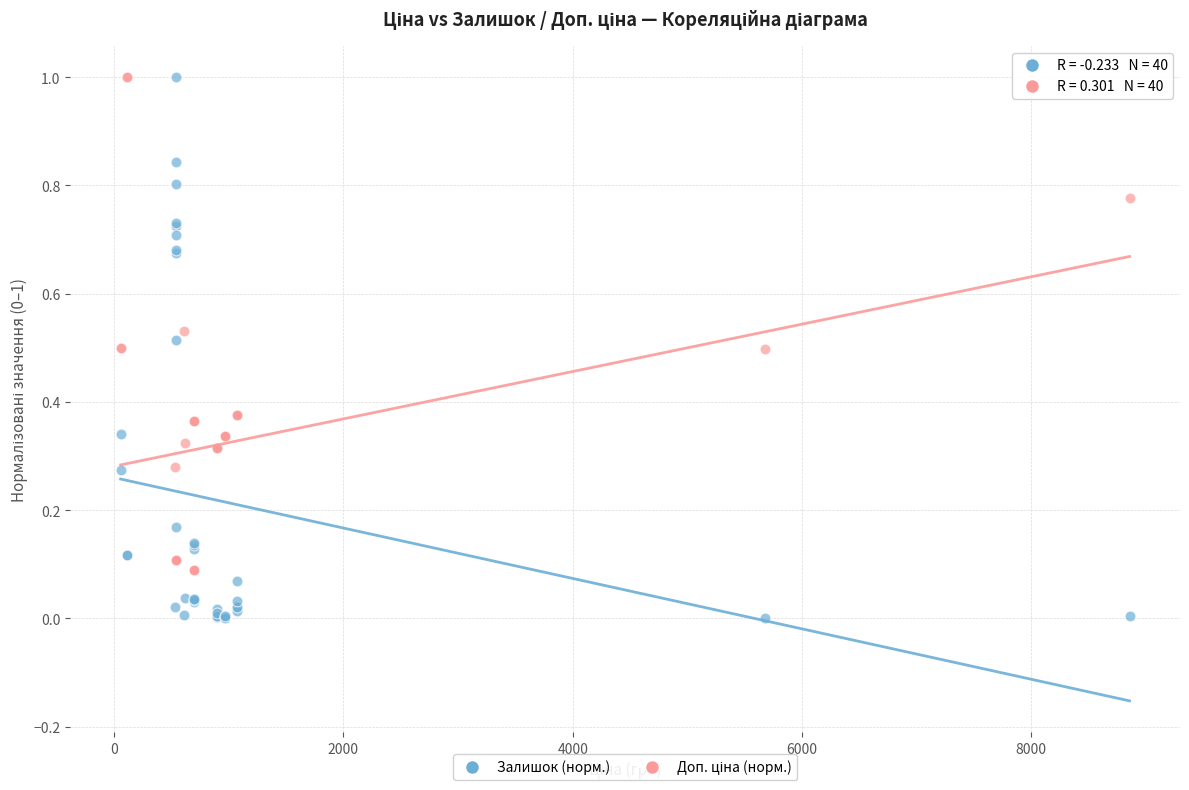

Which series has the widest spread of Y values?

Залишок (норм.)